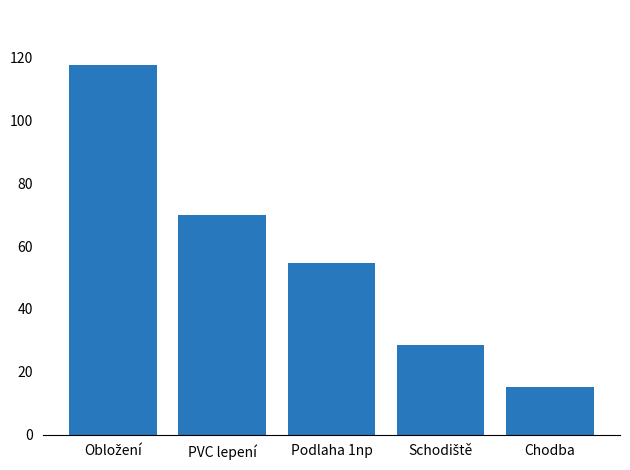

Between Podlaha 1np and PVC lepení, which is larger?

PVC lepení